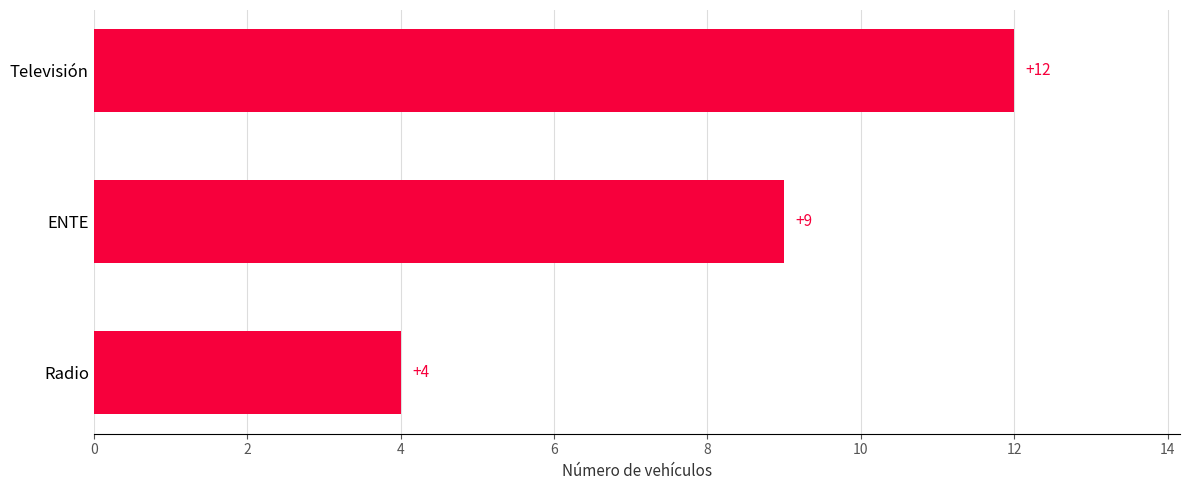

Reading bottom to top, extract all data points from this chart.

4	9	12